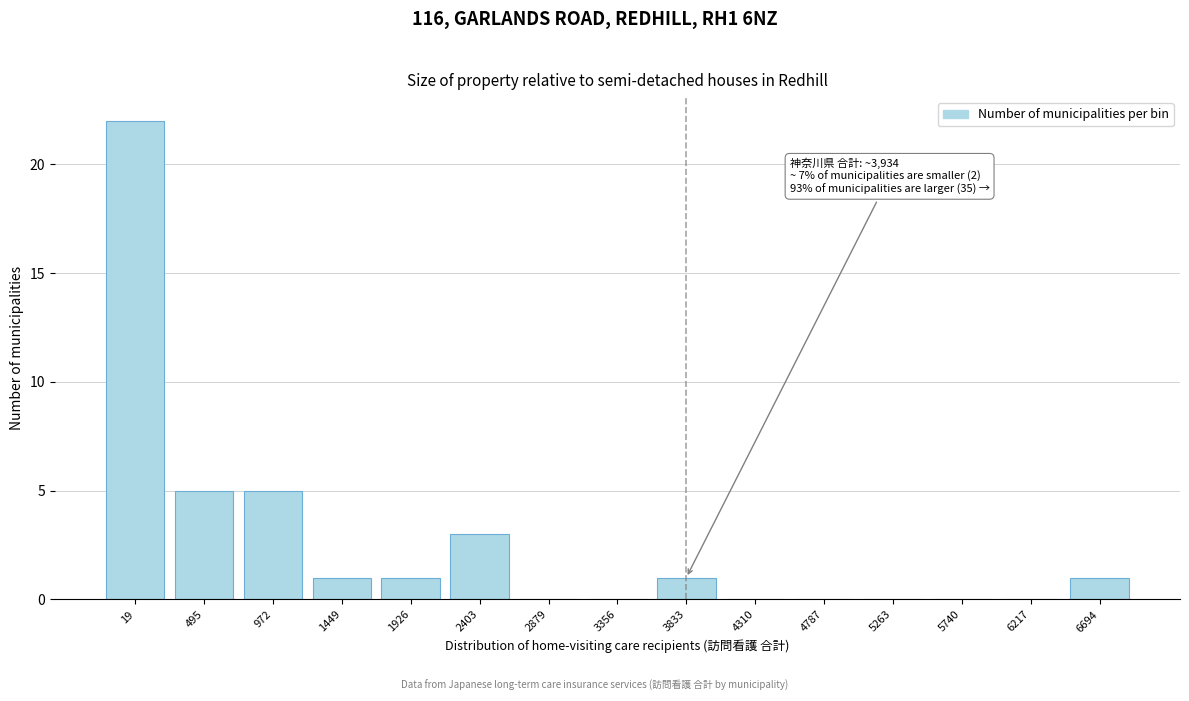

Reading left to right, what are all the values shown in this chart?

19=22	495=5	972=5	1449=1	1926=1	2403=3	2879=0	3356=0	3833=1	4310=0	4787=0	5263=0	5740=0	6217=0	6694=1